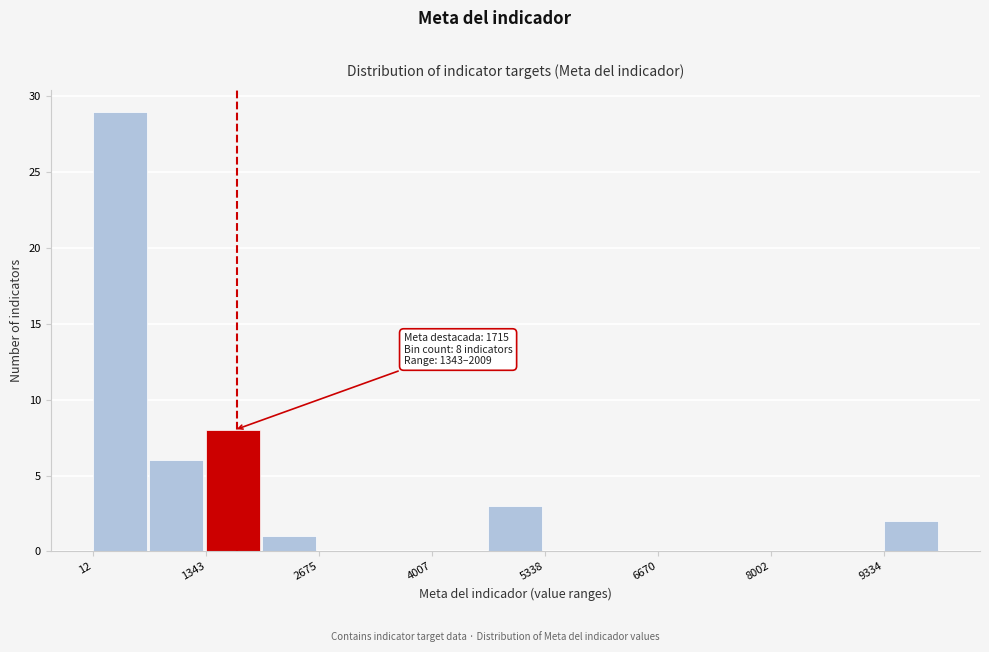

Around what value on the x-axis is the tallest bar? Give the approximate position of its centre, as read against the axis.

400